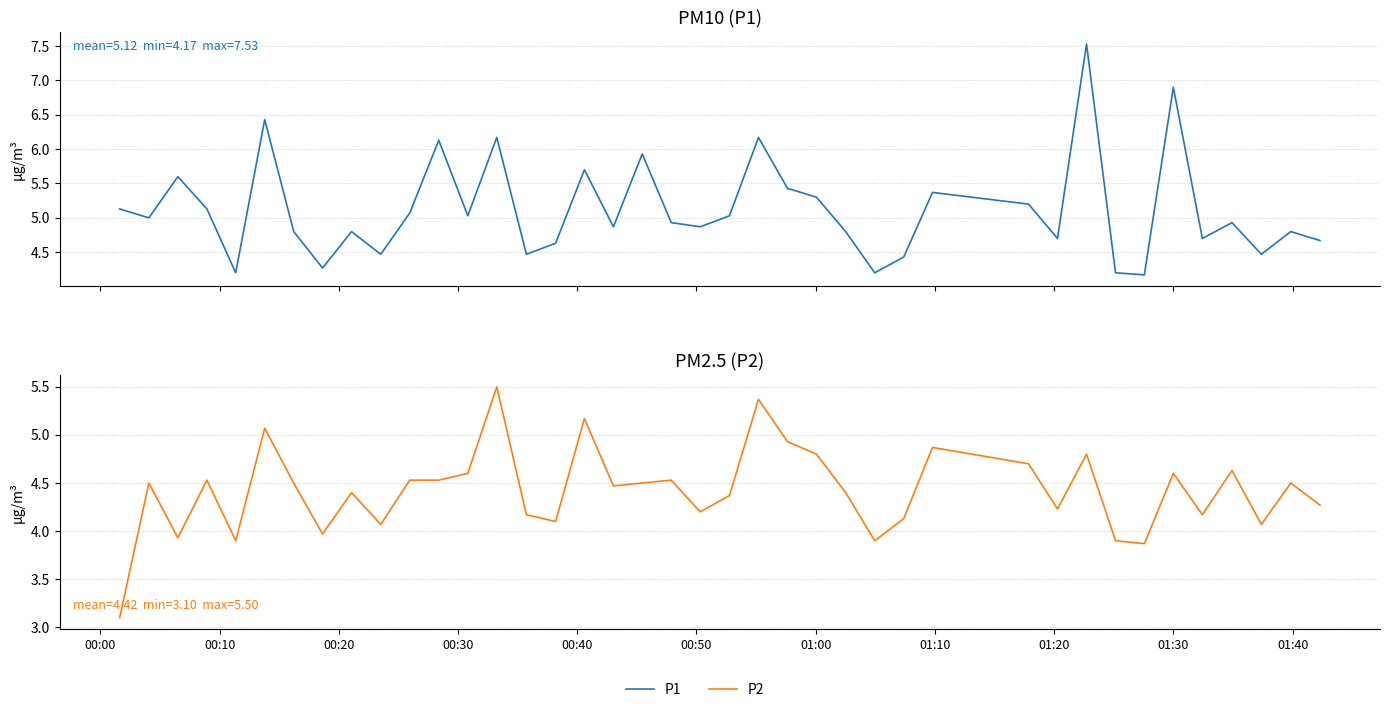

The P1 series shows 1.3 at 37. True or false?

False